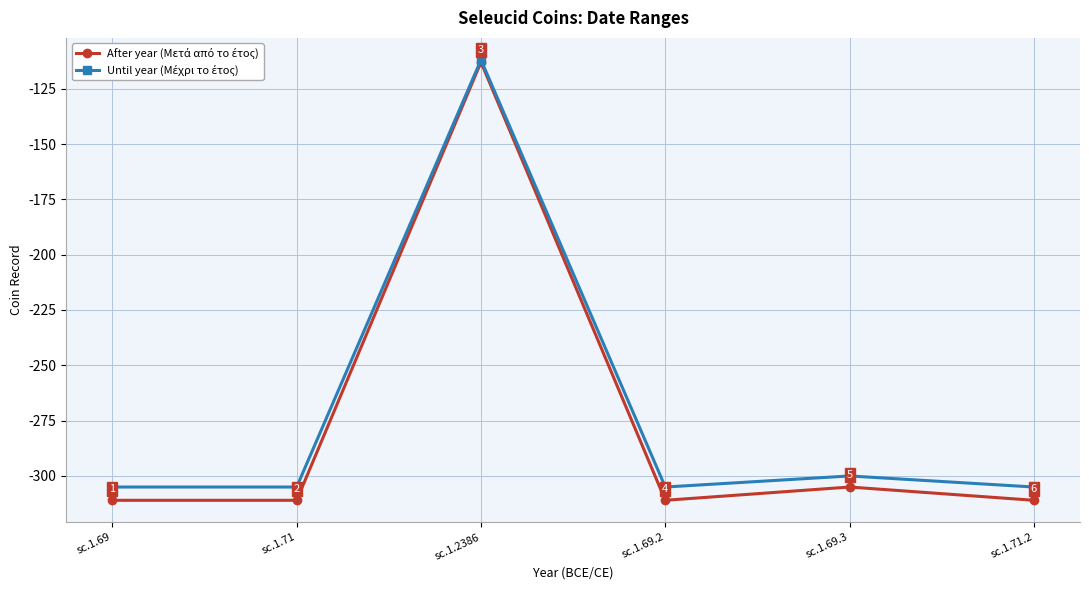

At which category does the chart reach its peak across all series?

sc.1.2386